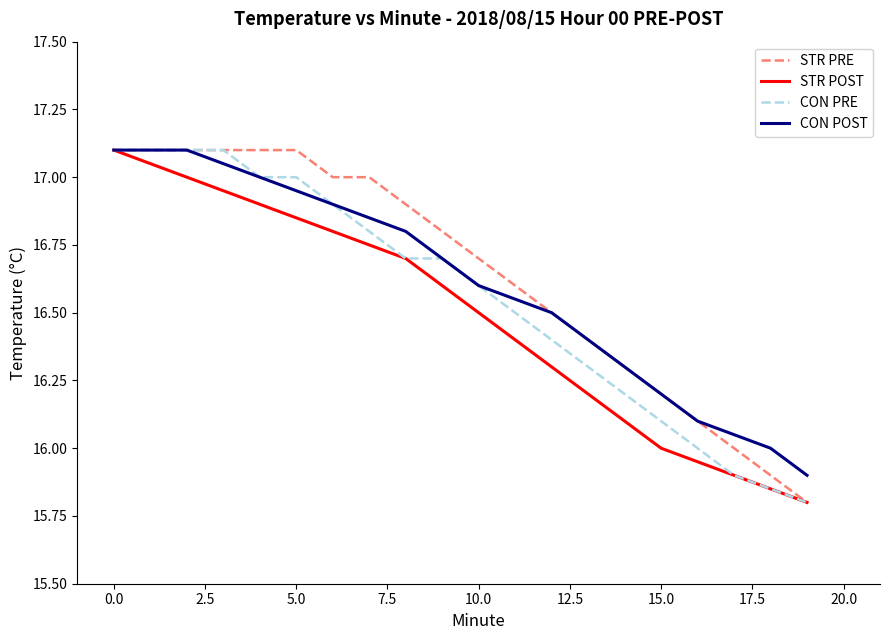

True or false: CON POST and STR POST cross at least once.

False